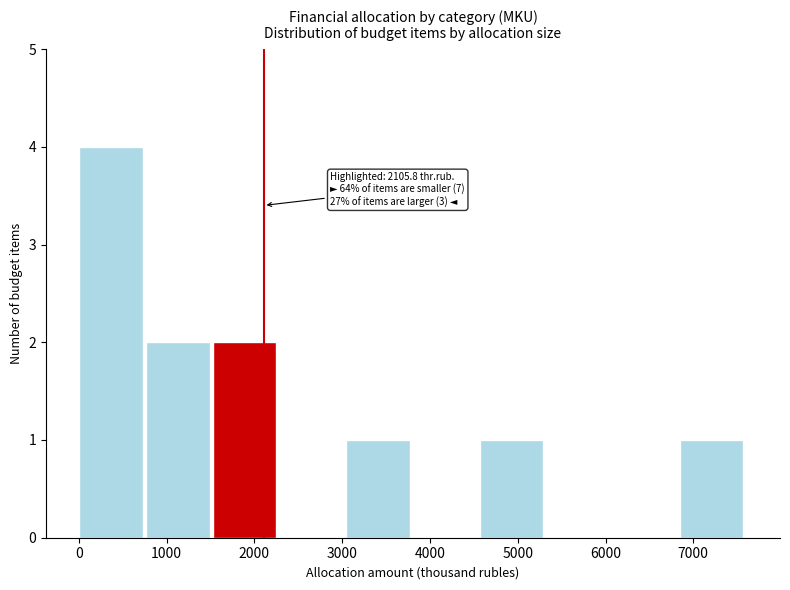

Over which range of the x-axis is the bar tallest?

0 to 800